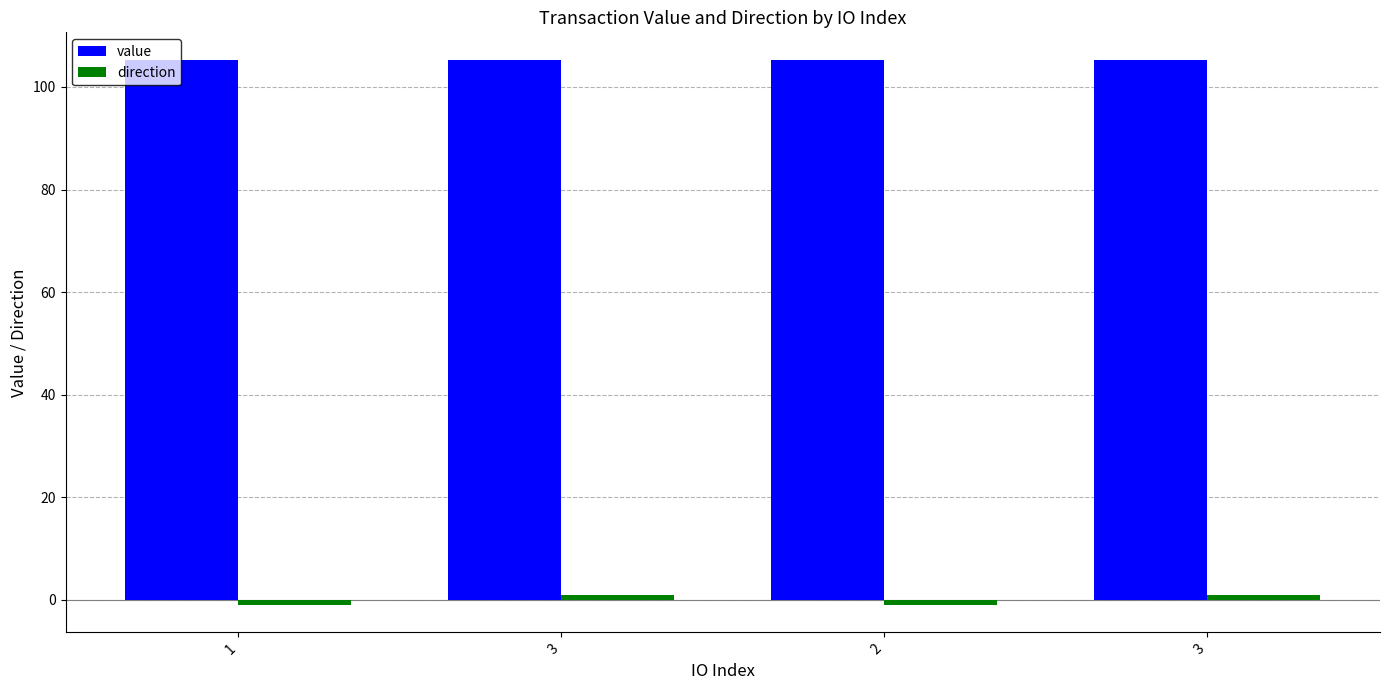

How many data points does each series have?

4